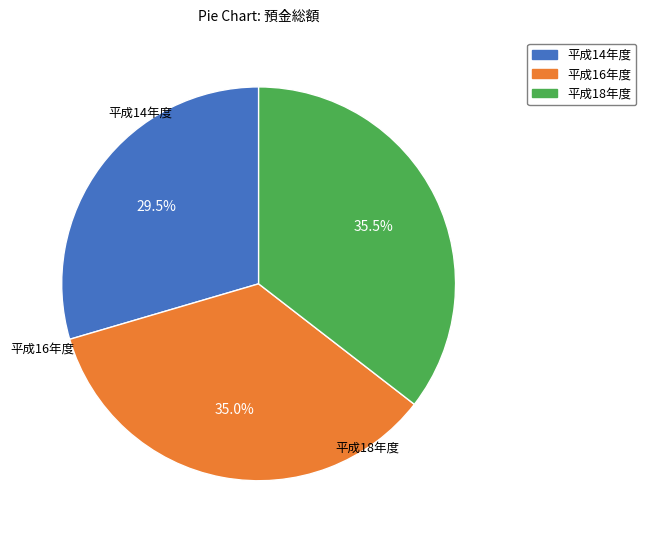

Is there any slice that represents more than half of the pie?

No